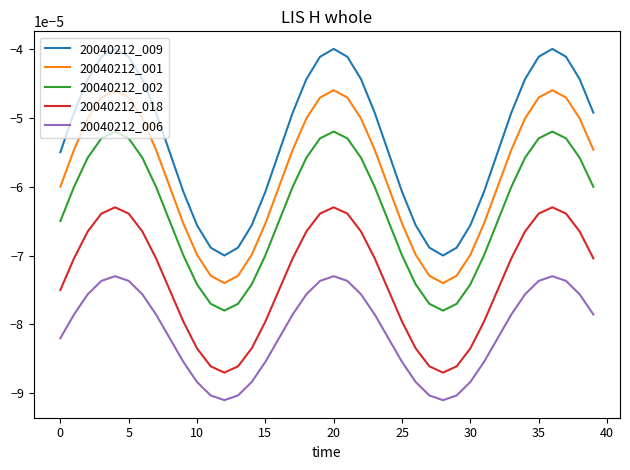

List the series in order of their overall mean, highest first.

20040212_009, 20040212_001, 20040212_002, 20040212_018, 20040212_006